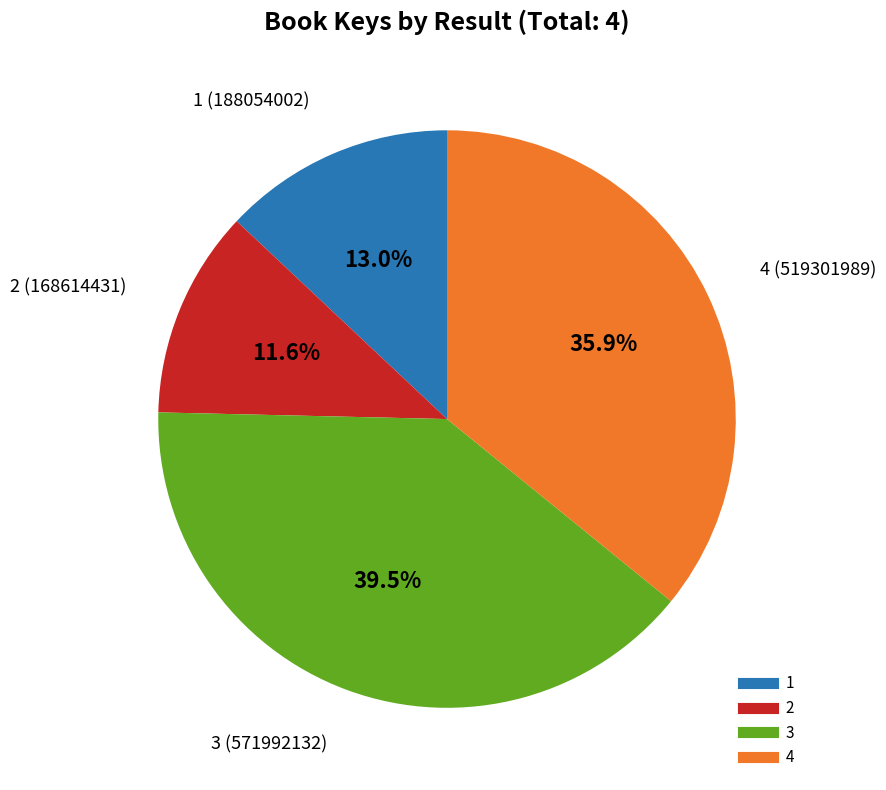

Which has a higher value, 4 or 2?

4